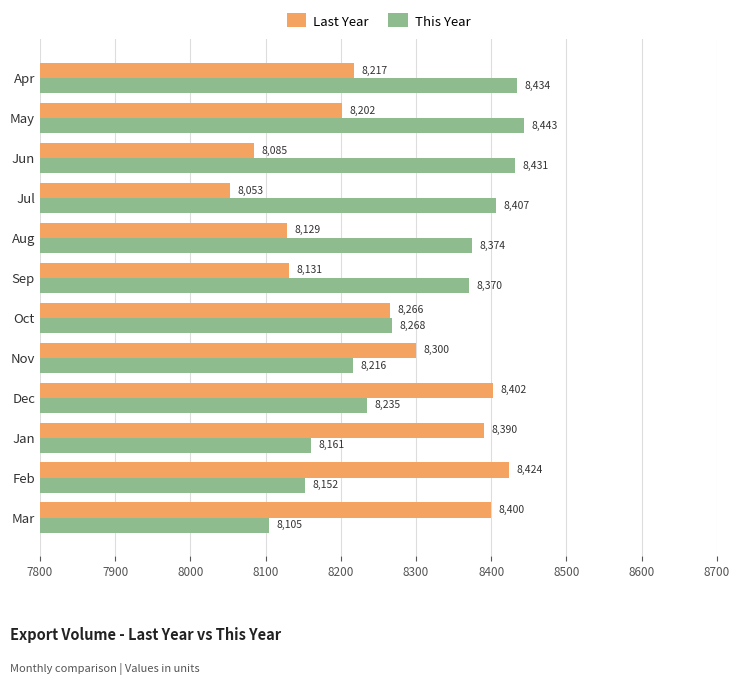

At how many categories does at least one series exceed 8112?

12